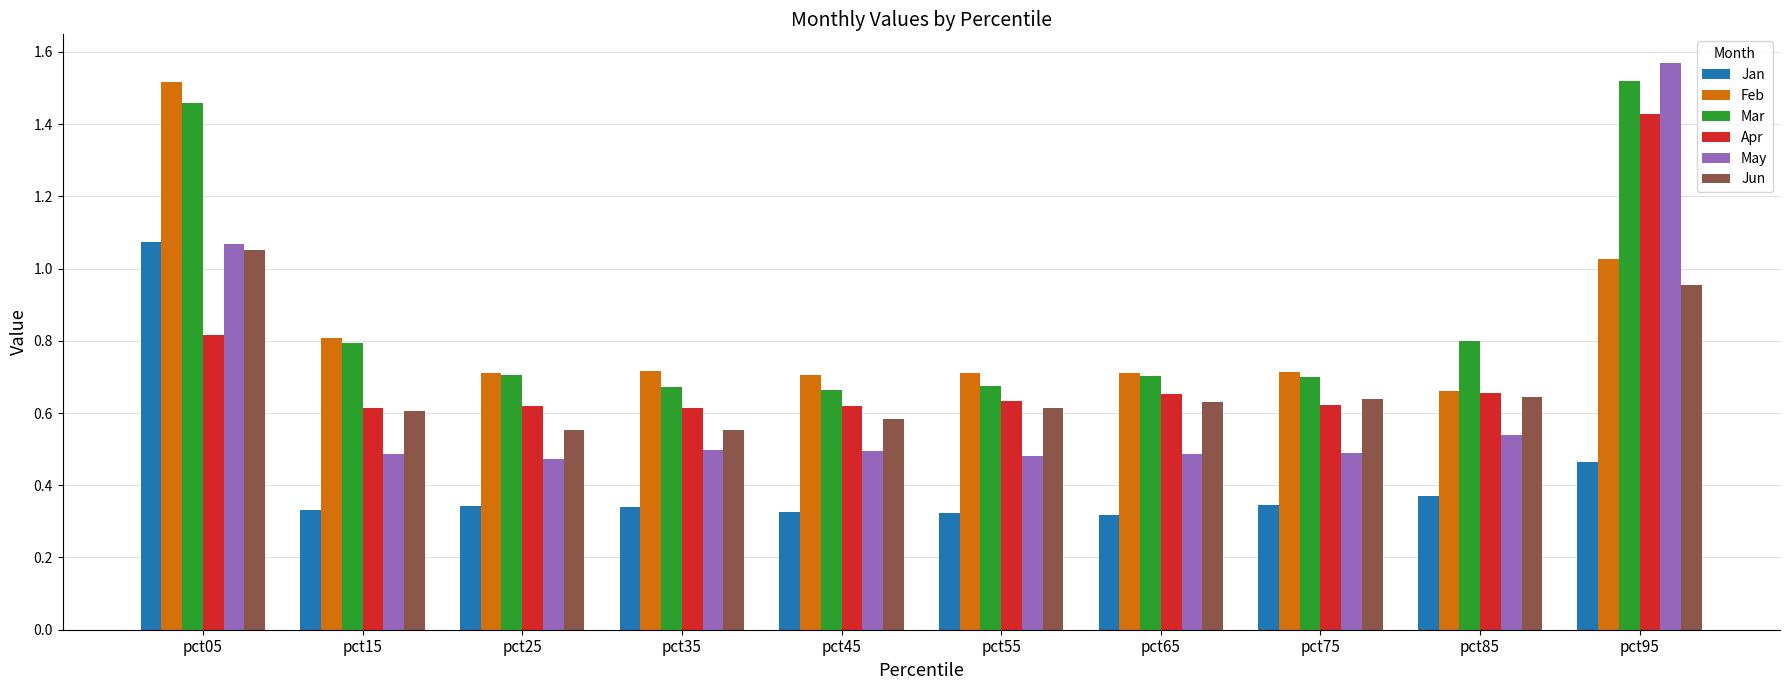

What is the sum of the Feb values at pct95 and pct35?

1.7